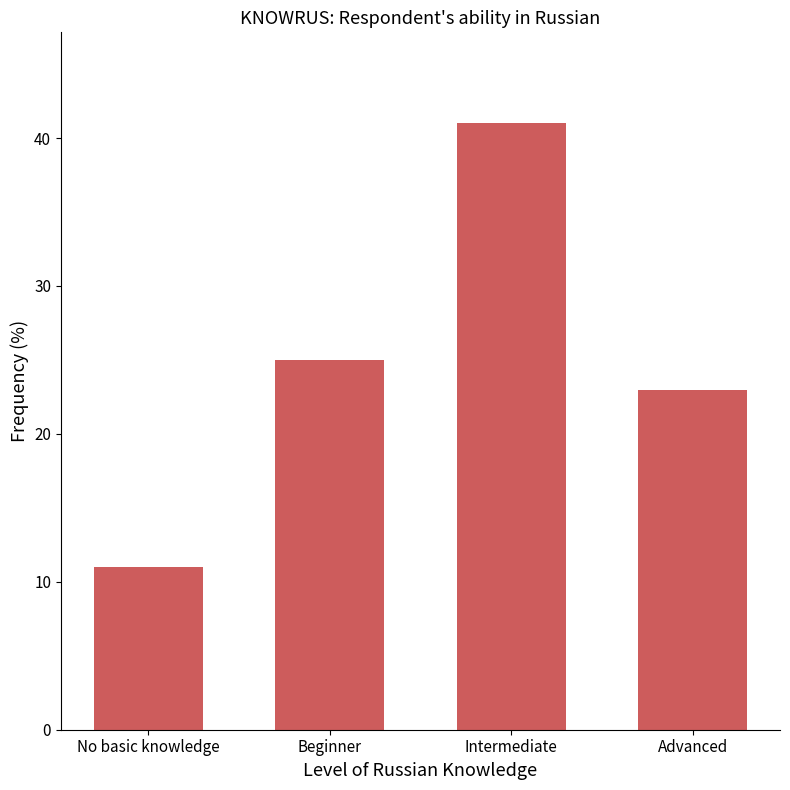

True or false: the data shows 25 at Beginner.

True